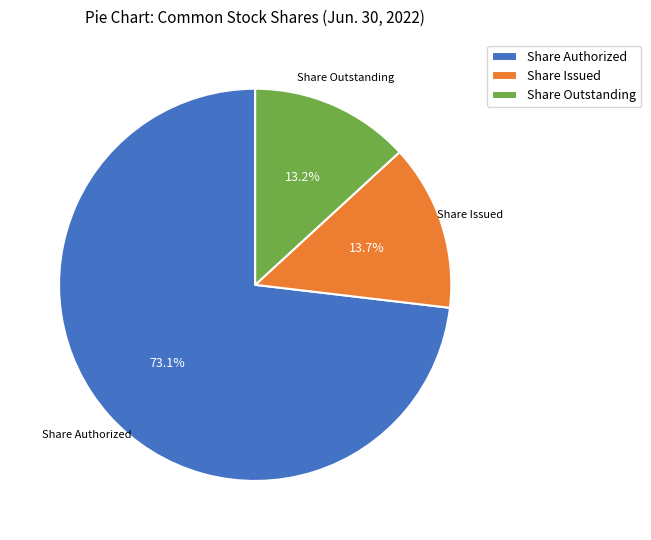

What is the largest slice in the pie chart?

Share Authorized